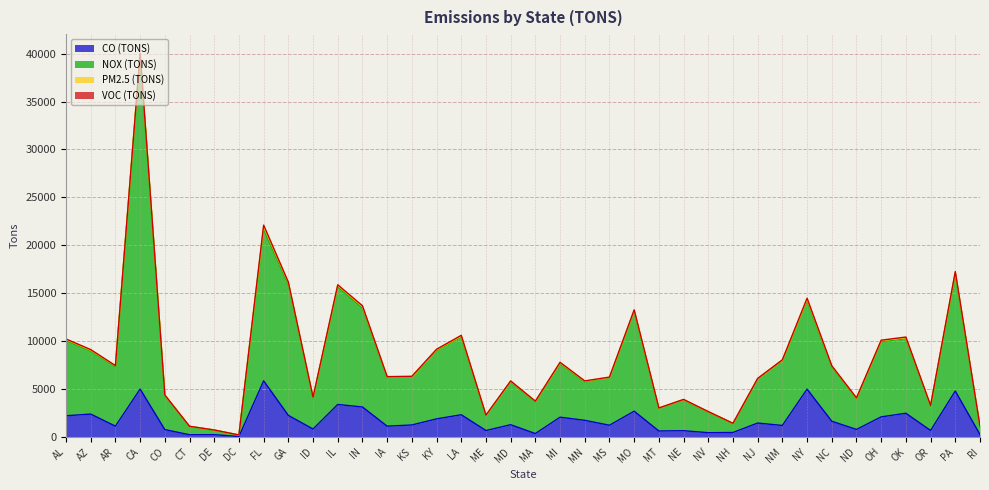

True or false: CO (TONS) and NOX (TONS) intersect in this chart.

False